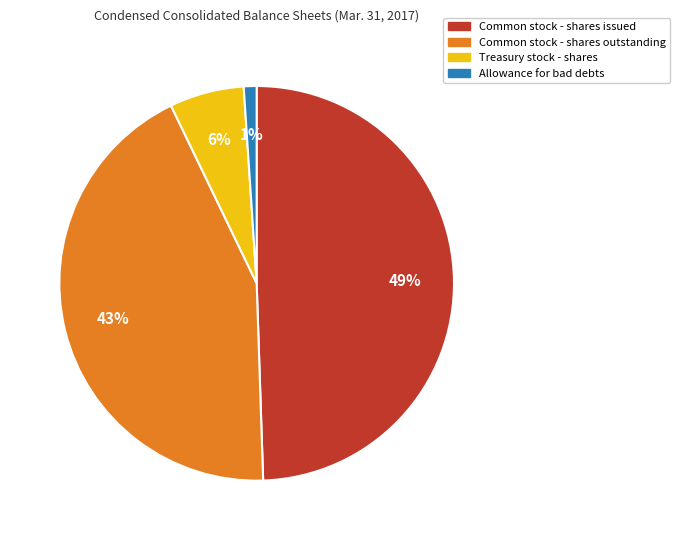

Which has a higher value, Allowance for bad debts or Common stock - shares outstanding?

Common stock - shares outstanding